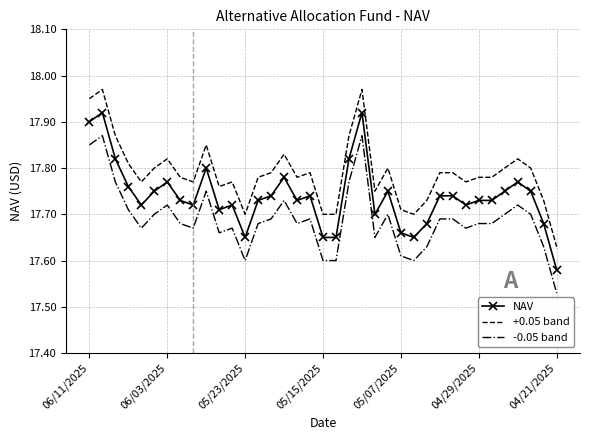

List the series in order of their overall mean, lowest first.

-0.05 band, NAV, +0.05 band